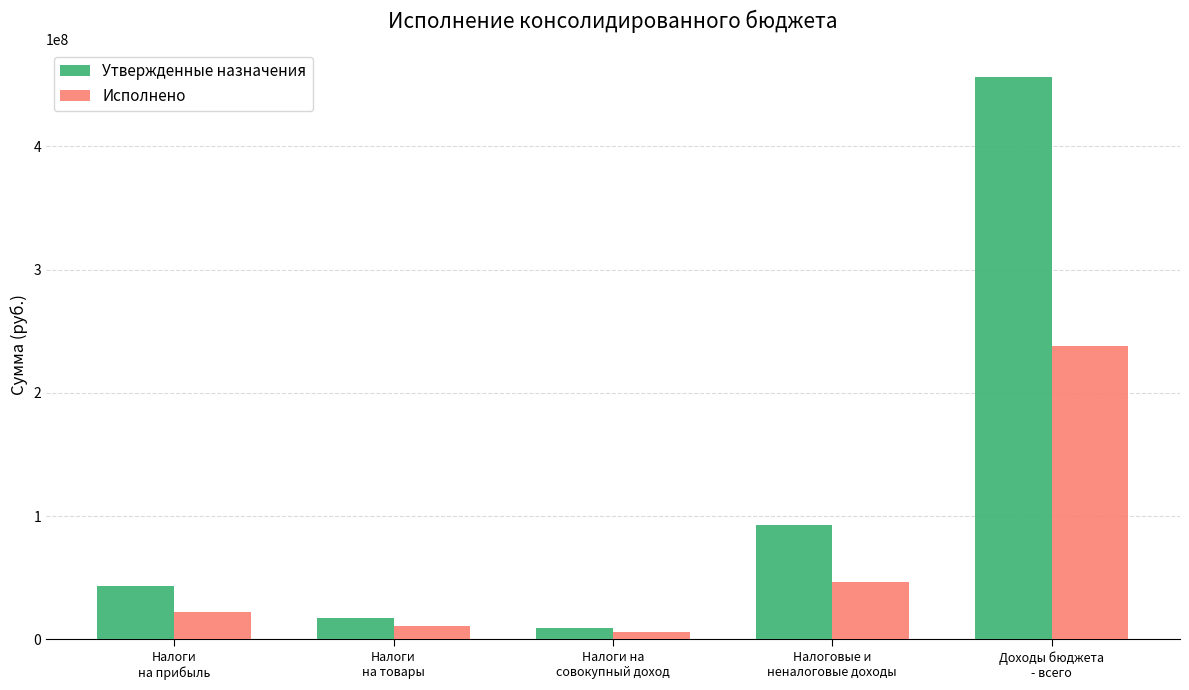

List the labels in order of Исполнено value, smallest first.

Налоги на
совокупный доход, Налоги
на товары, Налоги
на прибыль, Налоговые и
неналоговые доходы, Доходы бюджета
- всего